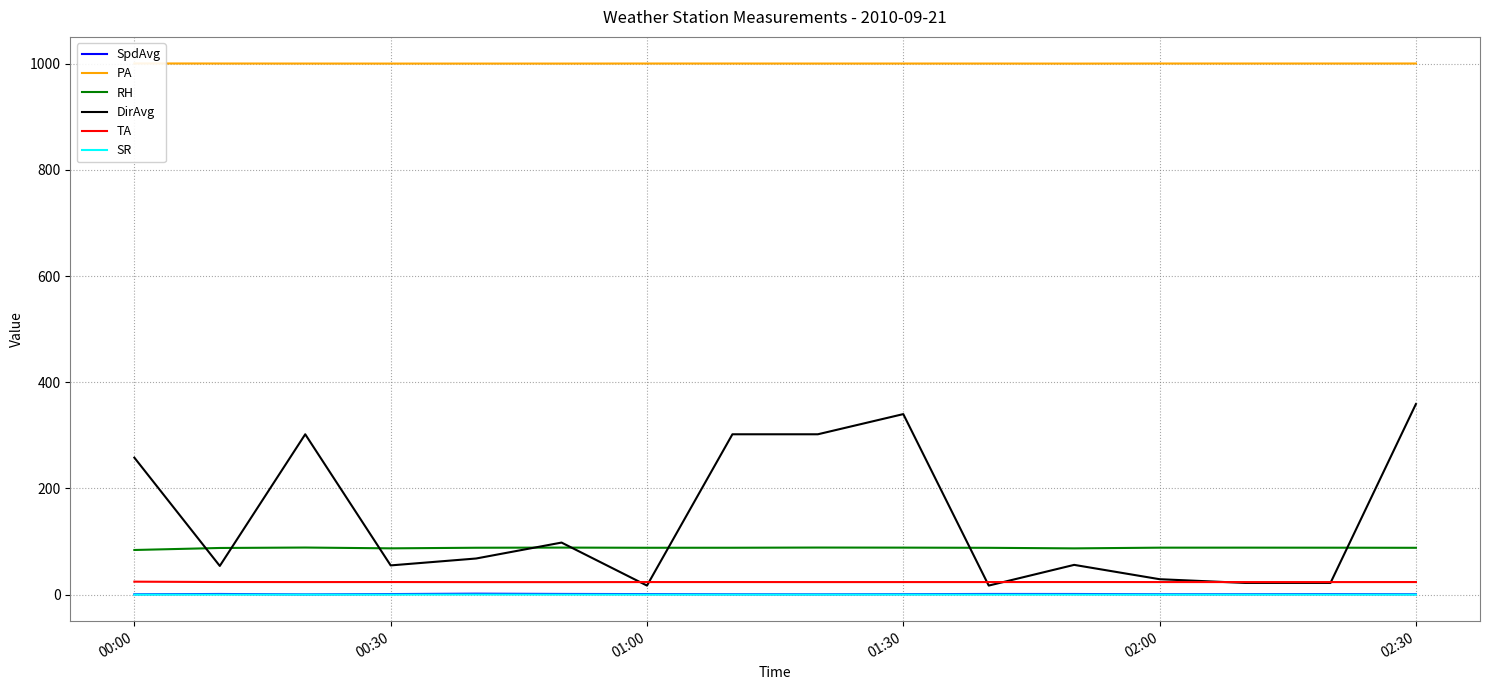

Where is DirAvg nearest to the value 188?

00:00